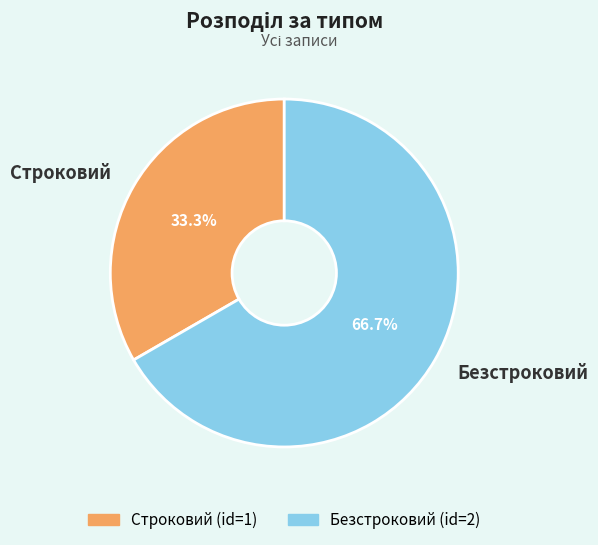

To the nearest percent, what is the average slice percentage?

50%